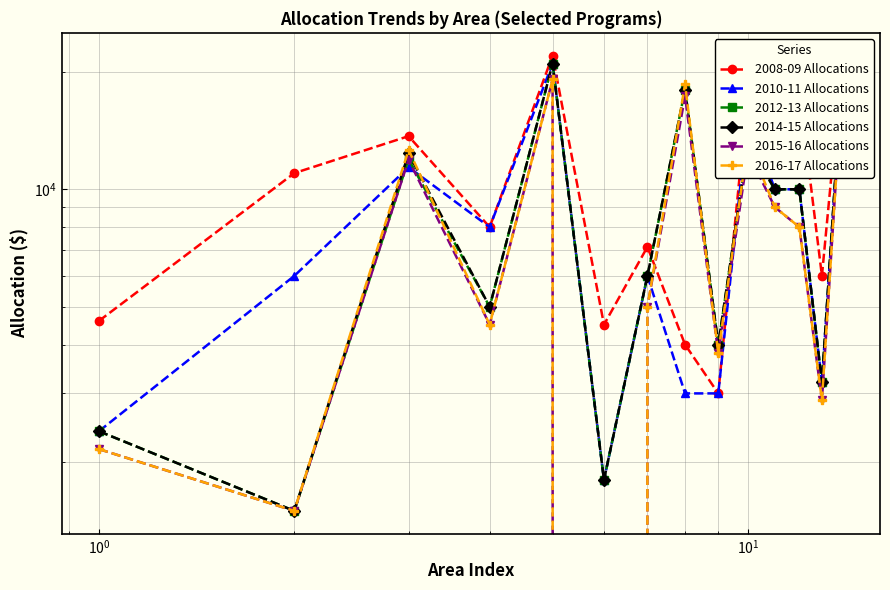

Count the number of categories in the chart.

14